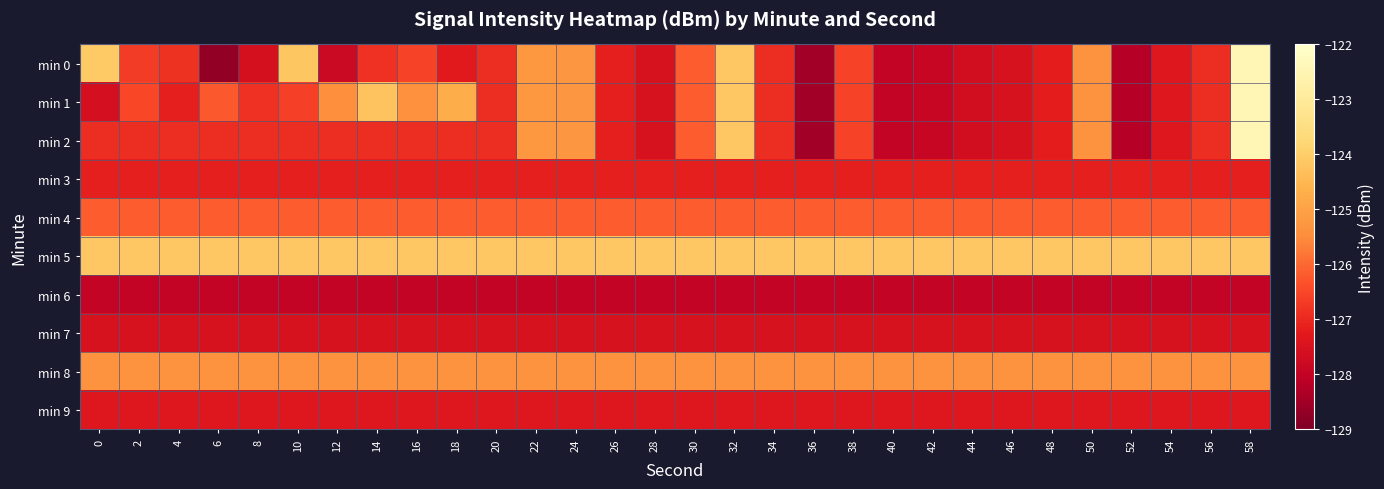

Which has a higher value, 24 or 36?

24